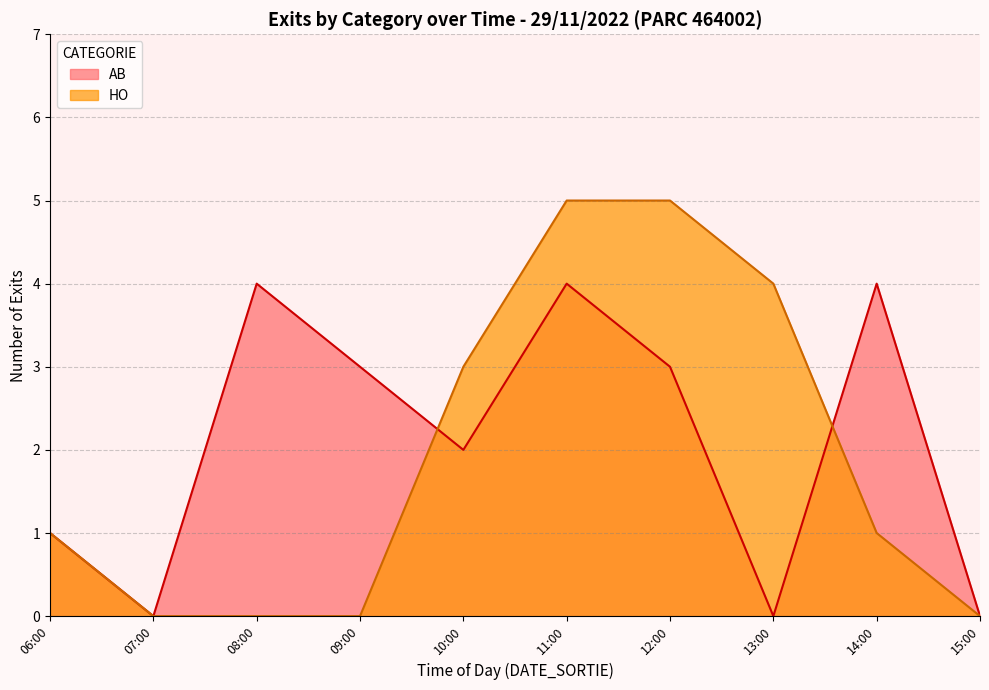

How many categories are shown in the chart?

10